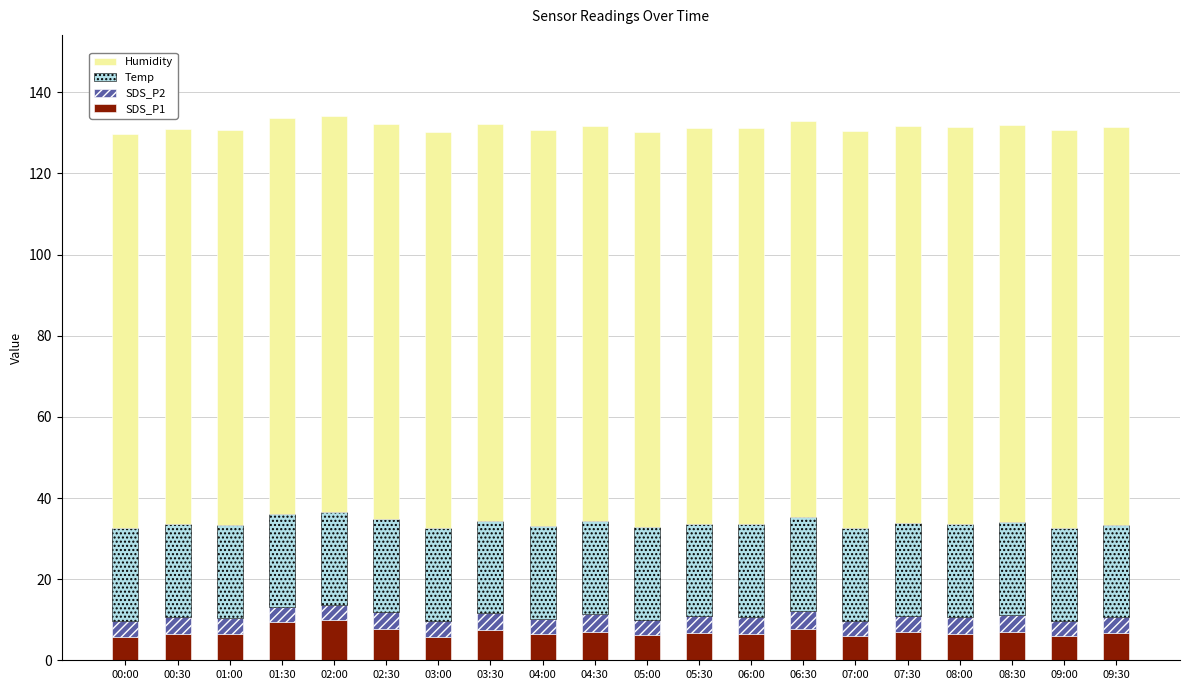

Is it true that SDS_P1 equals 7.8 at 06:30?

True